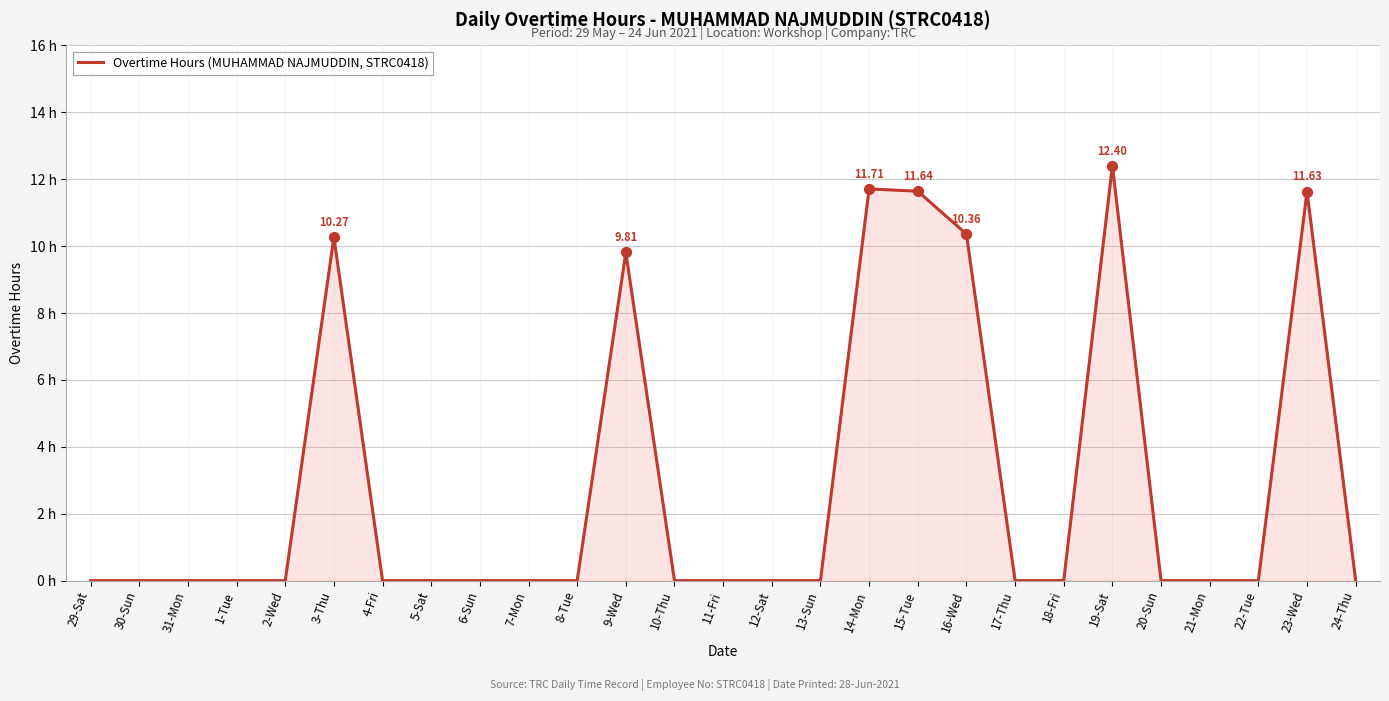

Which has a higher value, 6-Sun or 23-Wed?

23-Wed